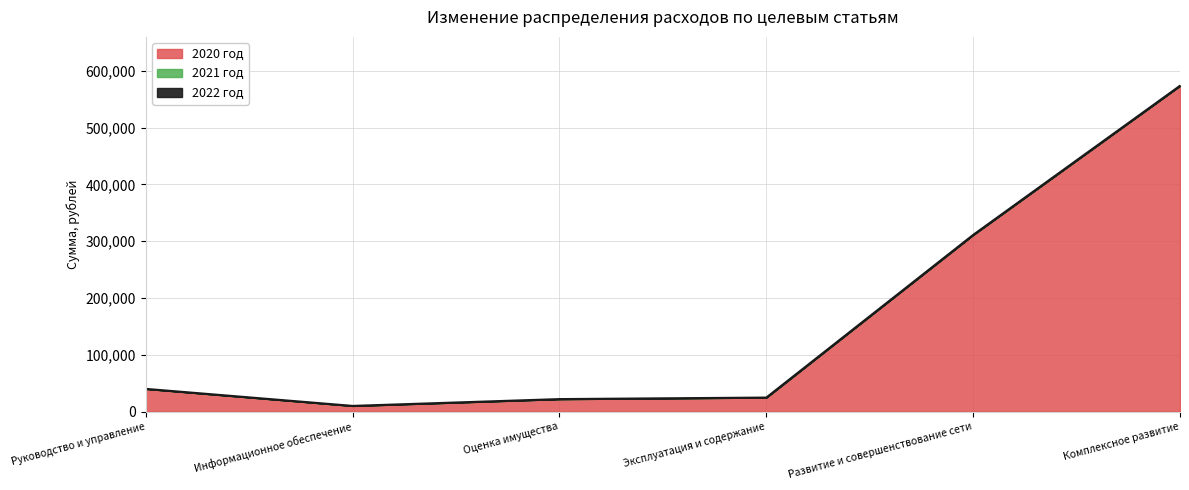

What is the total value across all series at Развитие и совершенствование сети?

311229.5